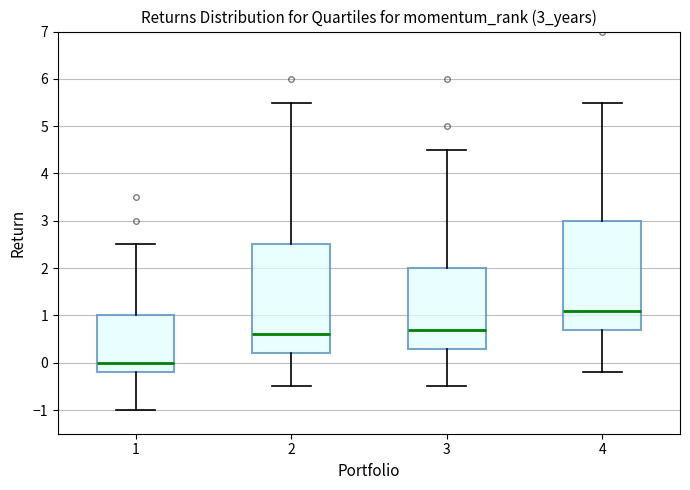

Where does the lower whisker of the box at x = 3 end on the y-axis? The values are not printed on the chart, so give them approximately, as read against the axis.

-0.5